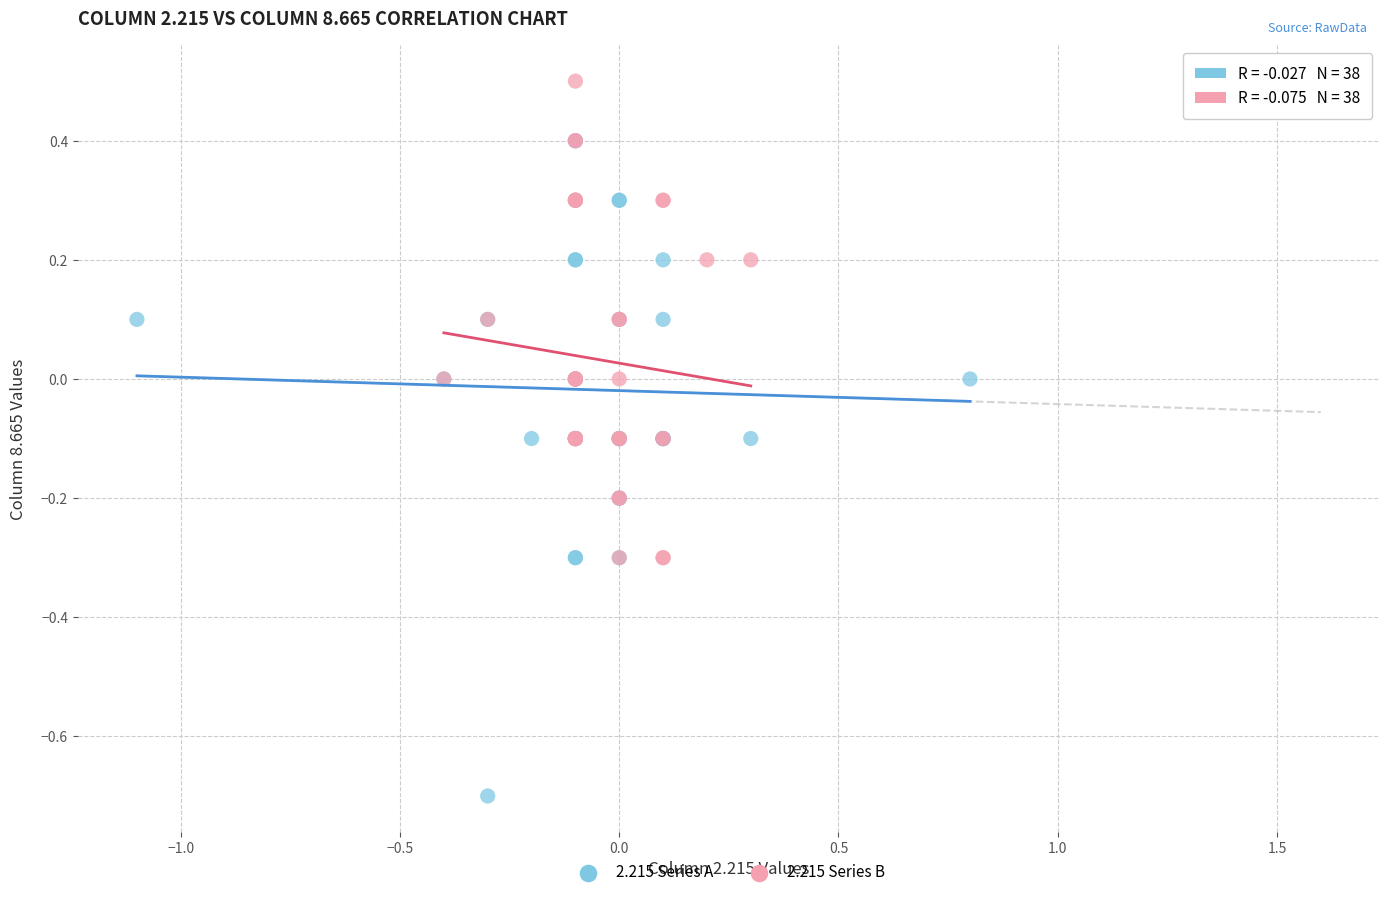

Which series has the largest Y range (max minus min)?

2.215 Series A